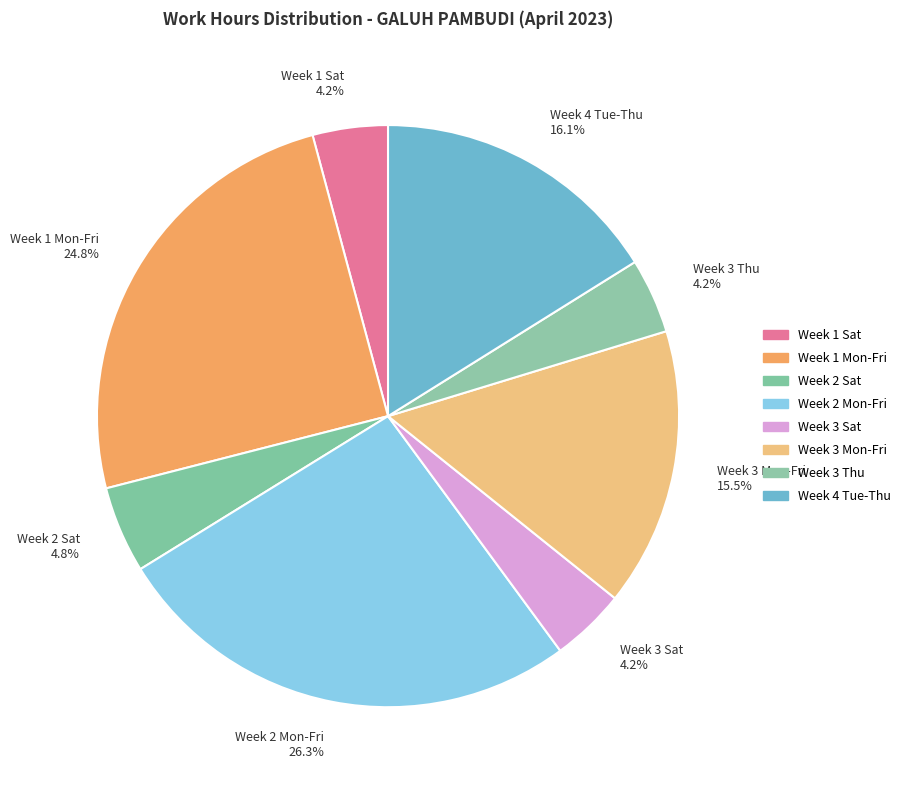

Does Week 3 Mon-Fri 15.5% represent more than half of the total?

No